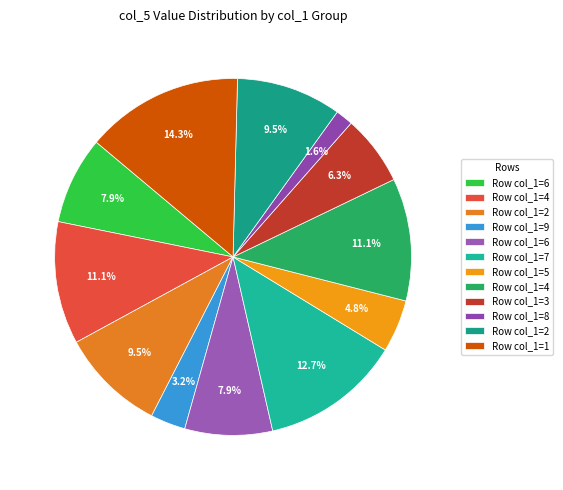

How many segments does this pie chart have?

12